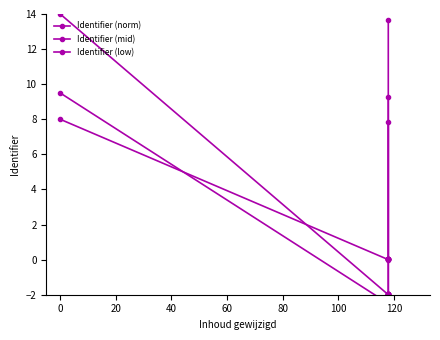

What are all the series names shown in the legend?

Identifier (norm), Identifier (mid), Identifier (low)